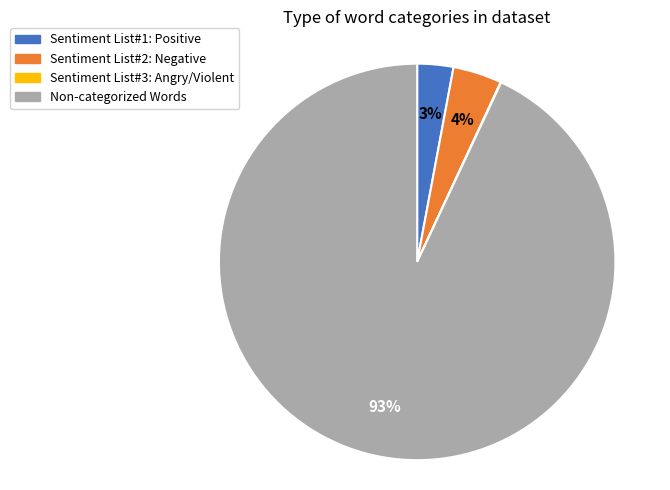

Is there any slice that represents more than half of the pie?

Yes